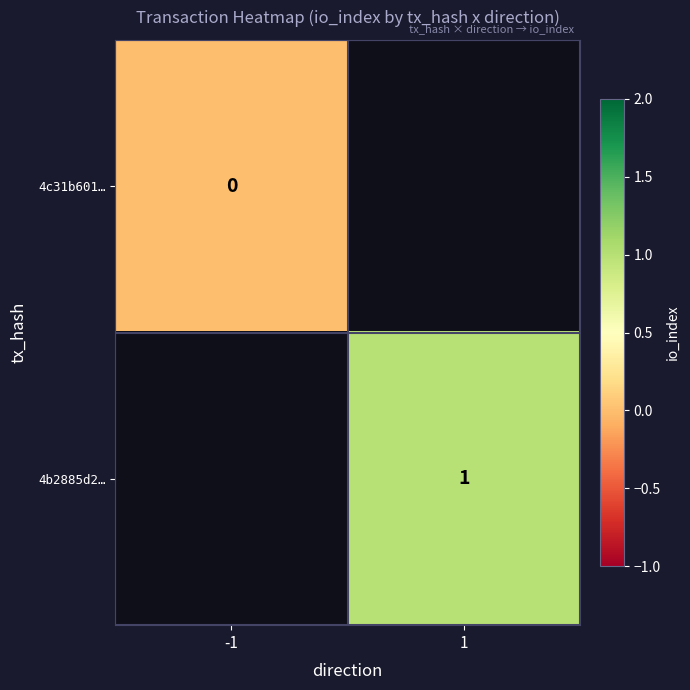

Is the value of 4c31b601… at -1 greater than the value of 4b2885d2… at 1?

No